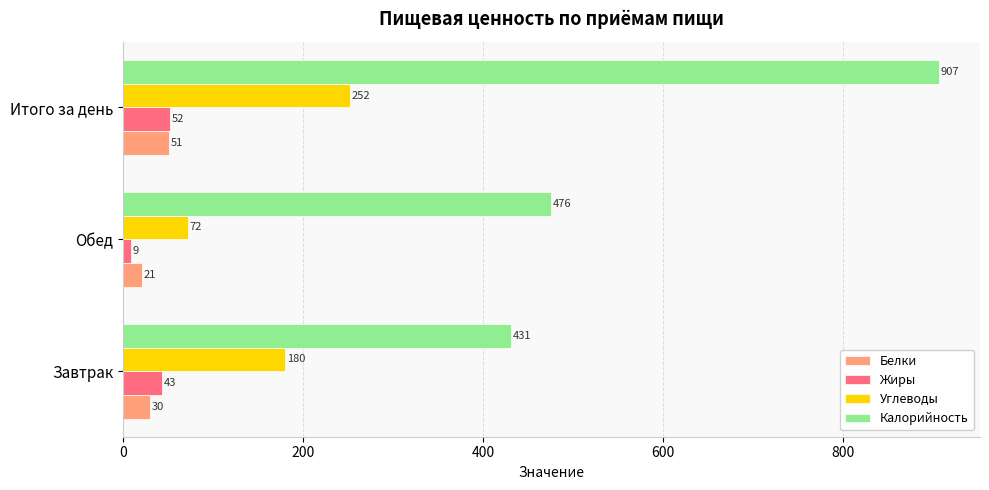

How many distinct data groups are displayed?

4